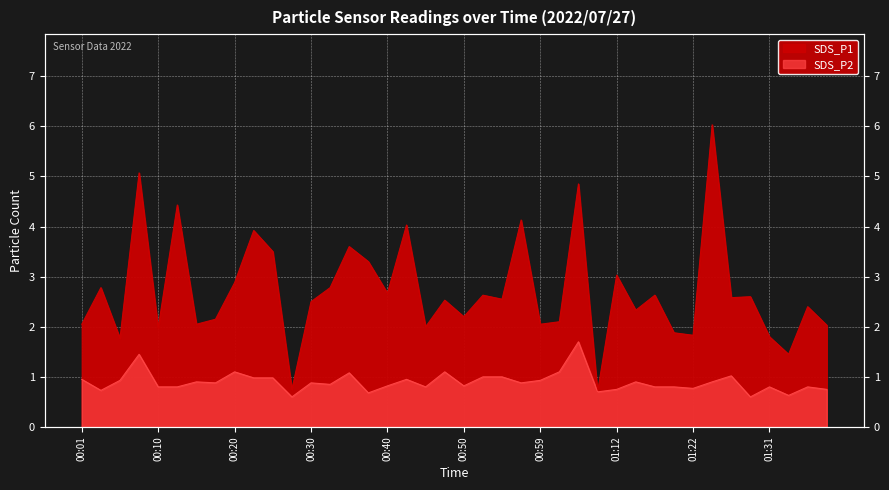

Reading left to right, what are all the values shown in this chart?

SDS_P1: 2.0	2.8	1.8	5.1	2.0	4.4	2.0	2.1	2.9	3.9	3.5	0.8	2.5	2.8	3.6	3.3	2.7	4.0	2.0	2.5	2.2	2.6	2.5	4.1	2.0	2.1	4.8	0.7	3.0	2.3	2.6	1.9	1.8	6.0	2.6	2.6	1.8	1.4	2.4	2.0
SDS_P2: 0.9	0.7	0.9	1.4	0.8	0.8	0.9	0.9	1.1	1.0	1.0	0.6	0.9	0.8	1.1	0.7	0.8	0.9	0.8	1.1	0.8	1.0	1.0	0.9	0.9	1.1	1.7	0.7	0.8	0.9	0.8	0.8	0.8	0.9	1.0	0.6	0.8	0.6	0.8	0.8